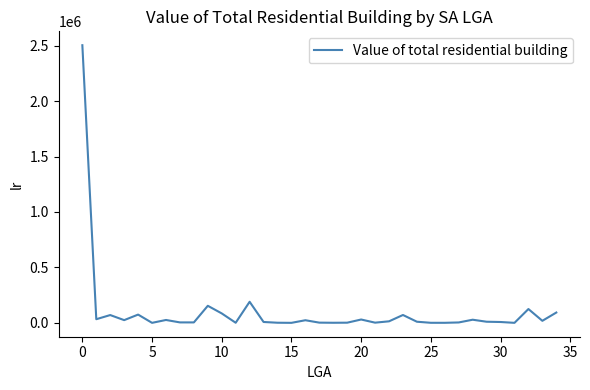

What is the maximum value shown in the chart?

2503633.8